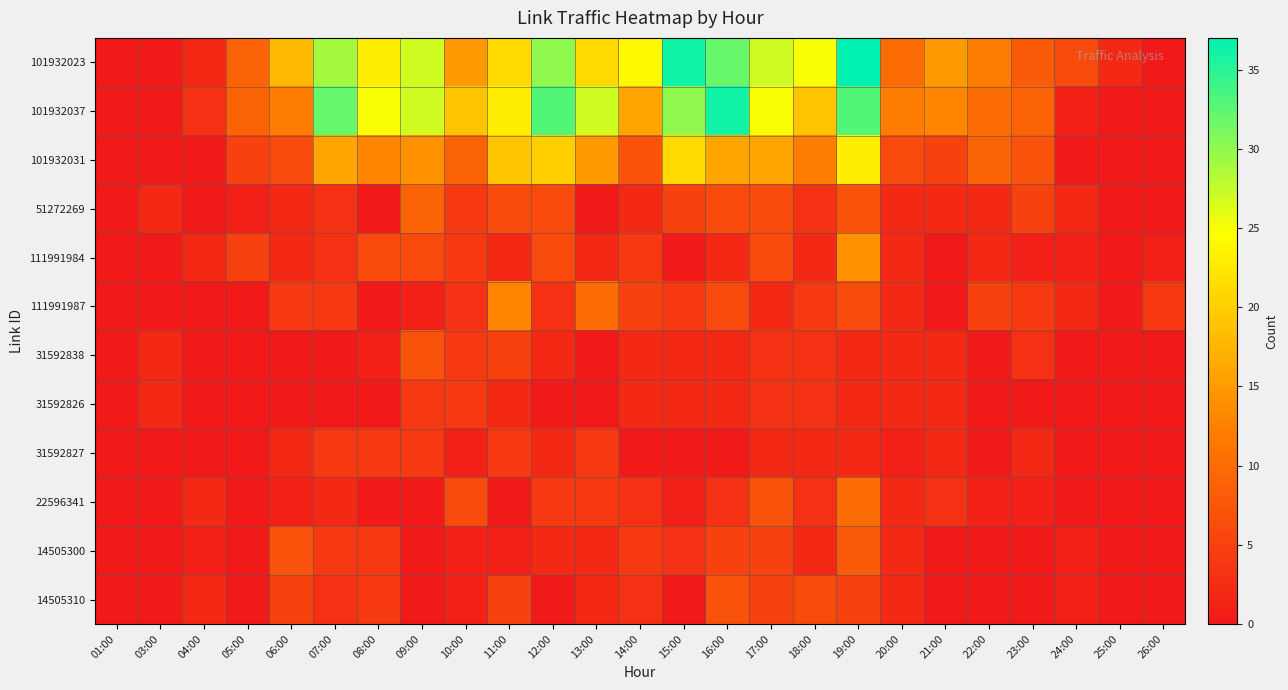

At how many categories does at least one series exceed 30?

5